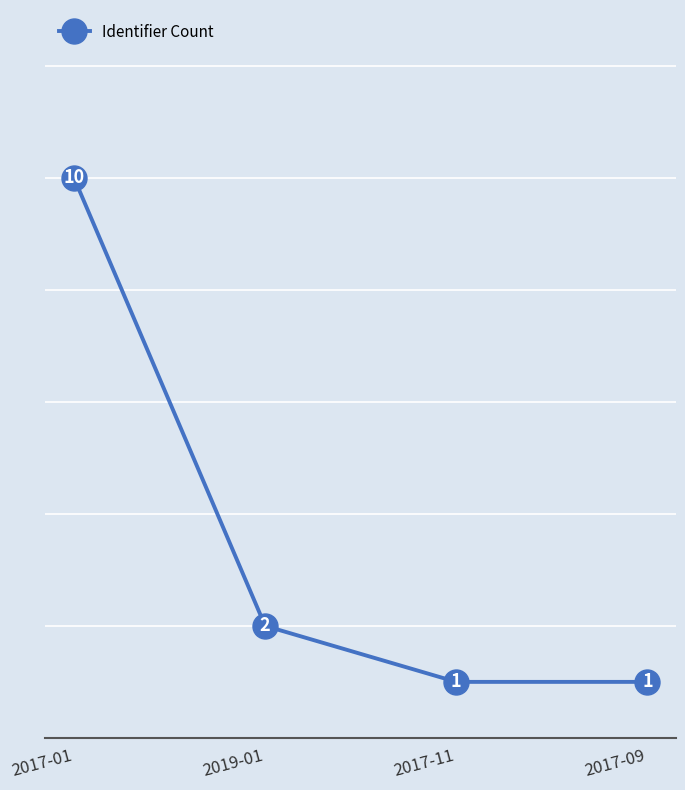

At which label is the value closest to 5?

2019-01